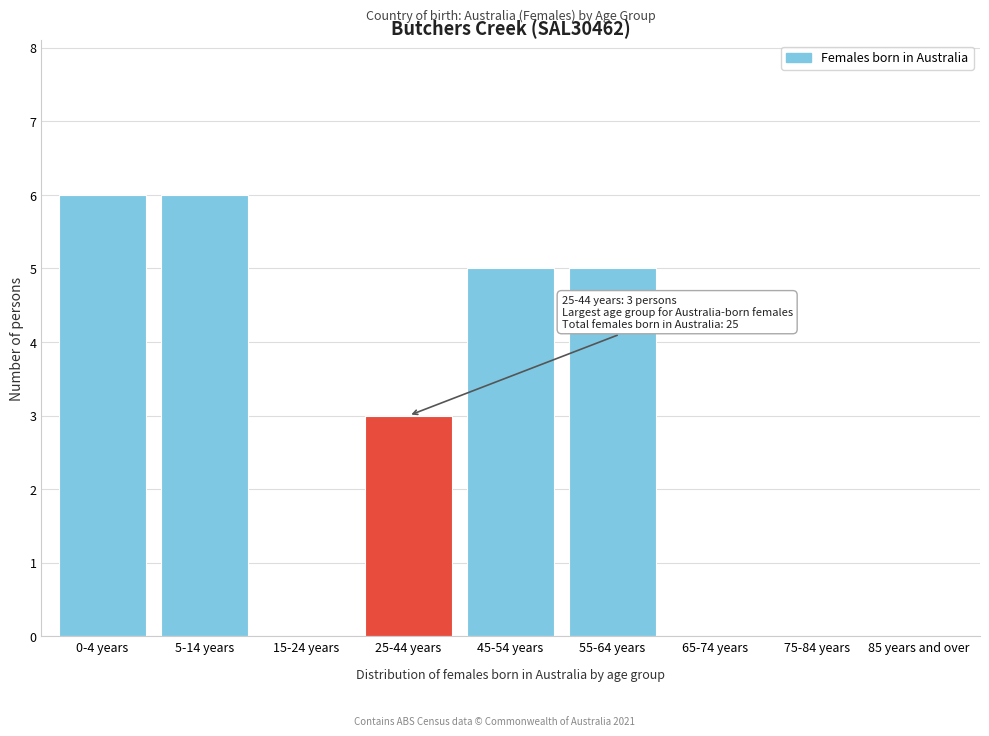

Reading left to right, transcribe all the data shown in this chart.

0-4 years=6	5-14 years=6	15-24 years=0	25-44 years=3	45-54 years=5	55-64 years=5	65-74 years=0	75-84 years=0	85 years and over=0